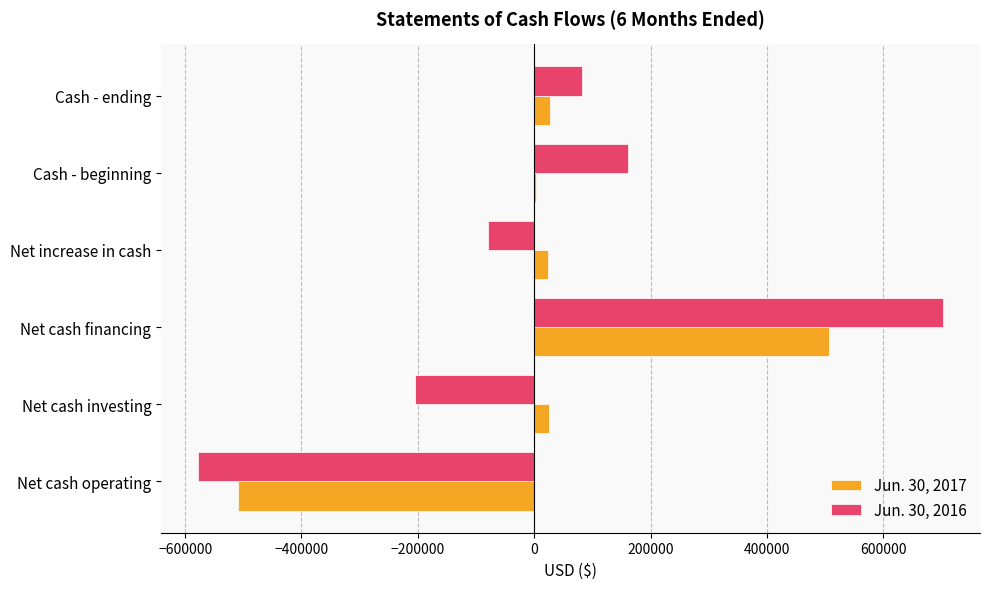

What are all the series names shown in the legend?

Jun. 30, 2017, Jun. 30, 2016